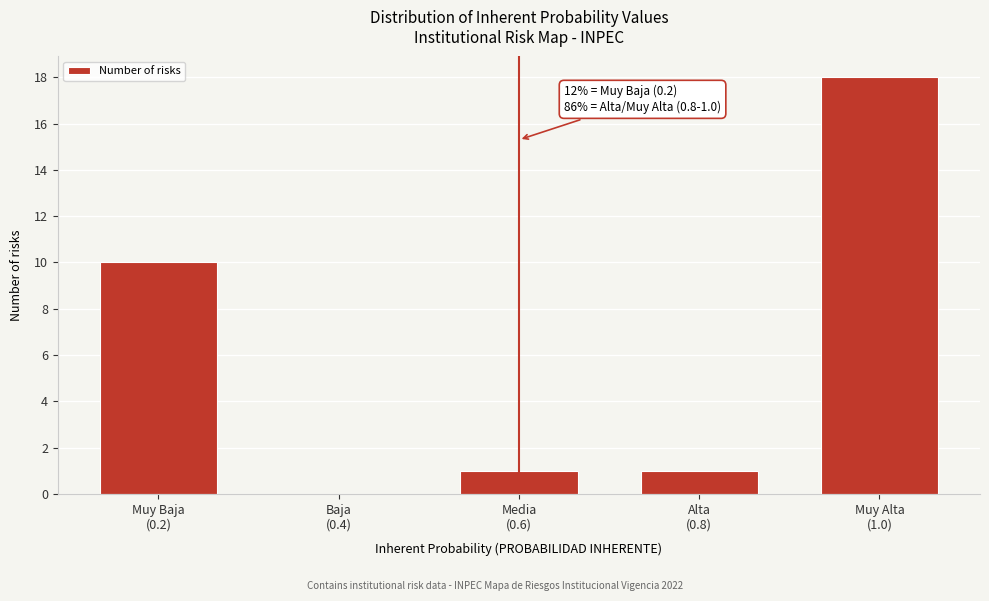

What is the sum of all values?

30